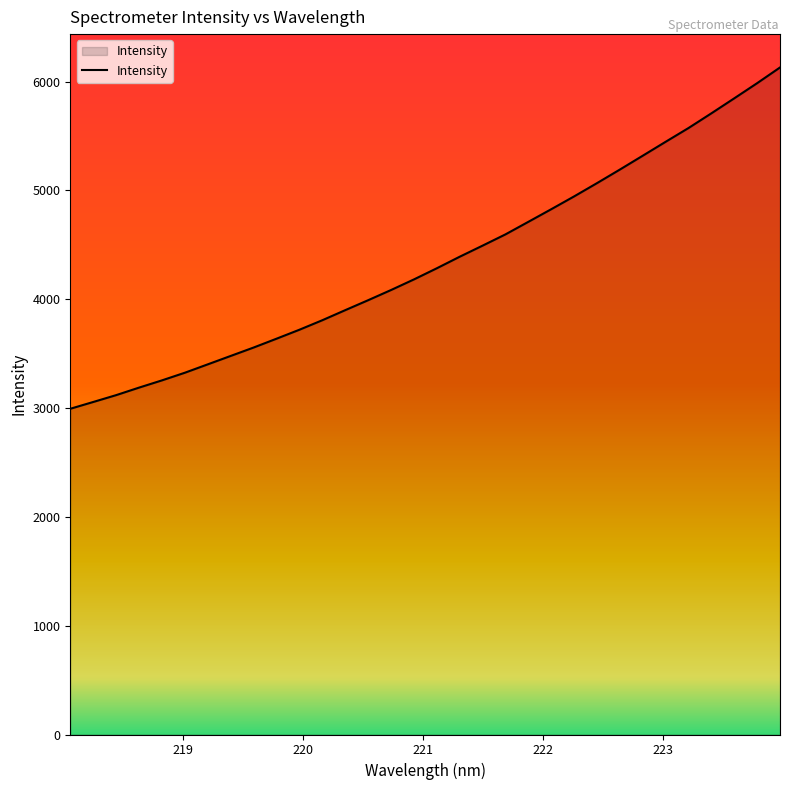

What is the smallest value displayed?

2993.7